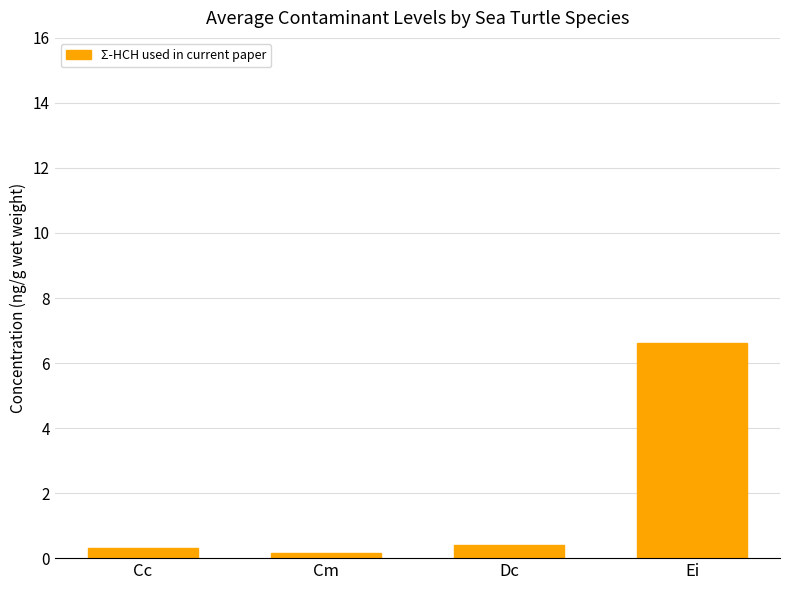

The value at Cm is 0.2. True or false?

True